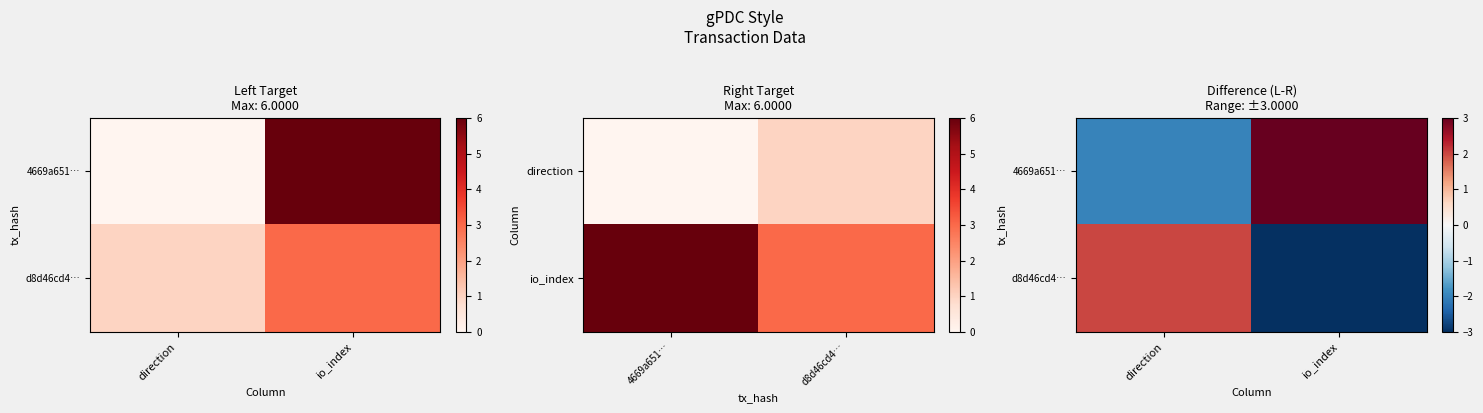

How many categories are shown in the chart?

2